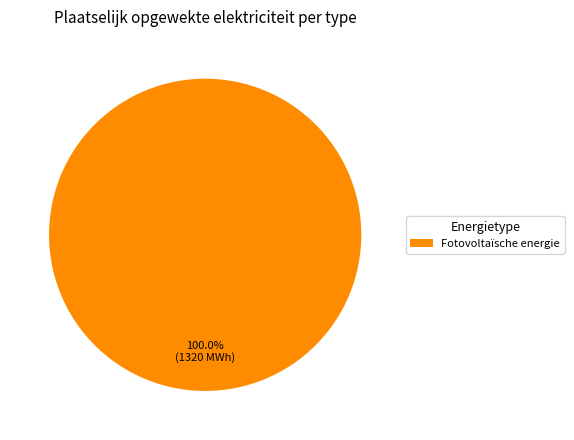

How many segments does this pie chart have?

1